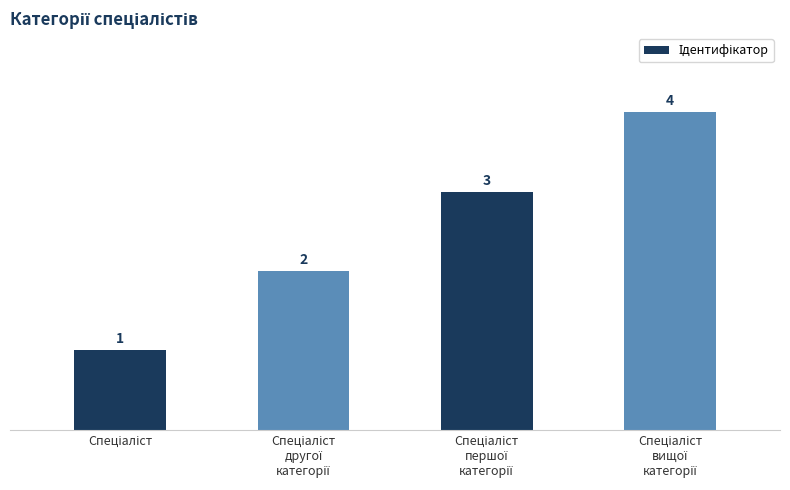

What is the sum of all values?

10